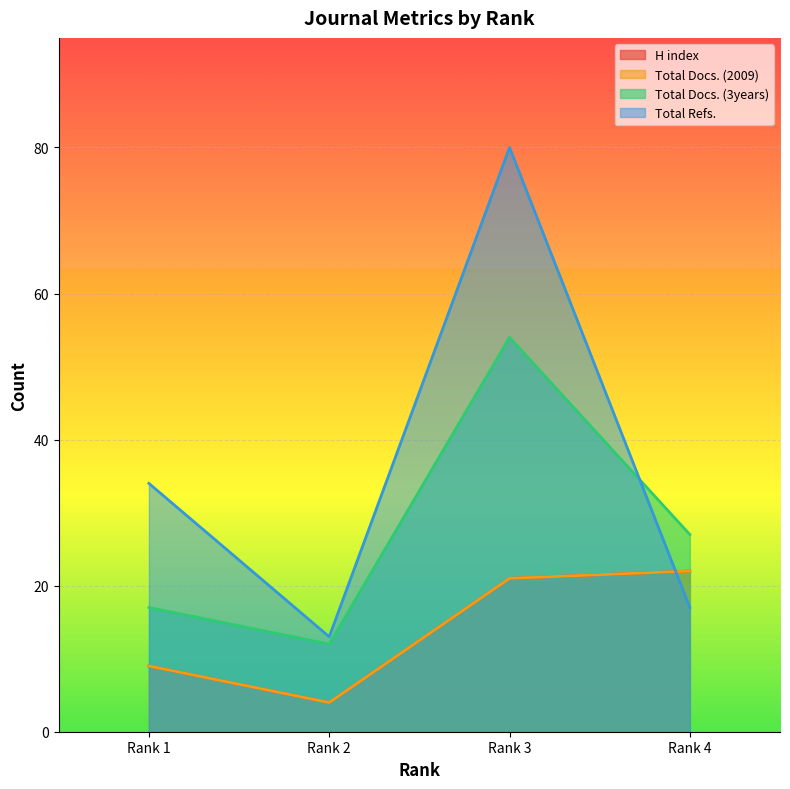

What is the difference between the second highest and minimum values in the Total Docs. (3years) series?

15